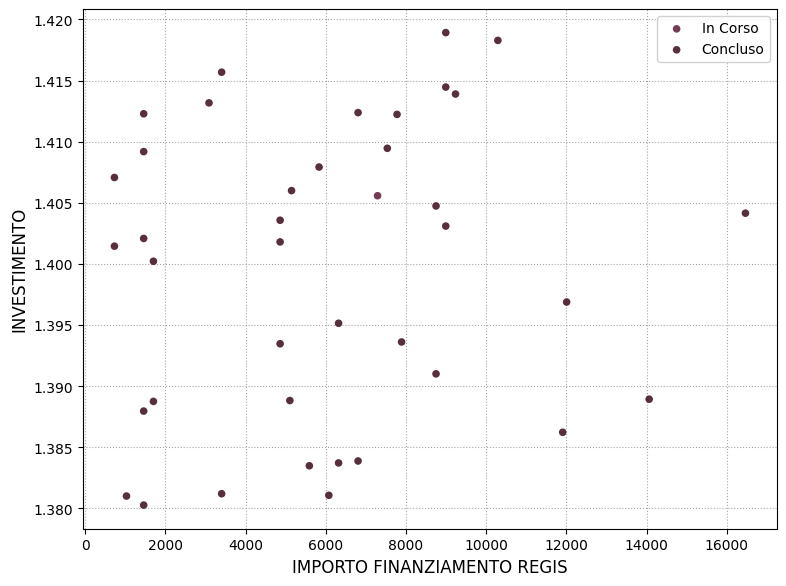

What are all the series names shown in the legend?

In Corso, Concluso